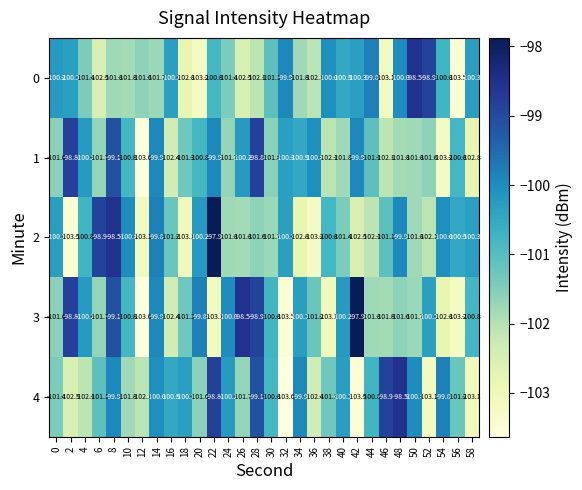

Which series has the widest spread of values?

3